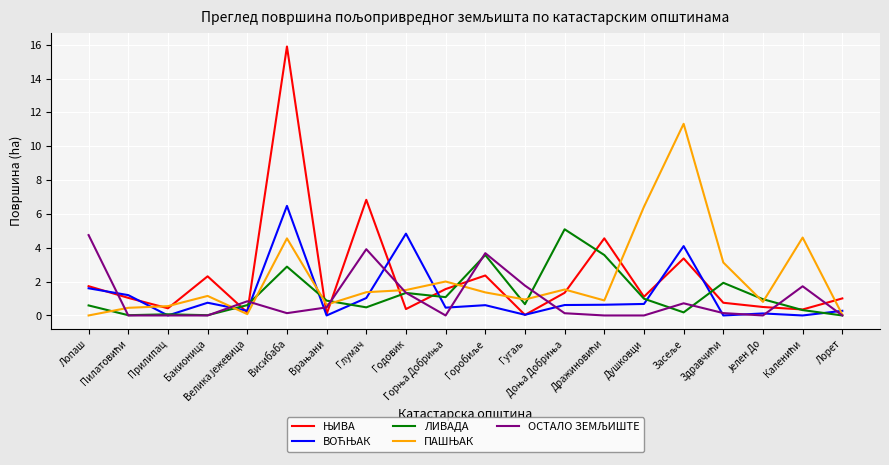

How many lines are shown in the chart?

5